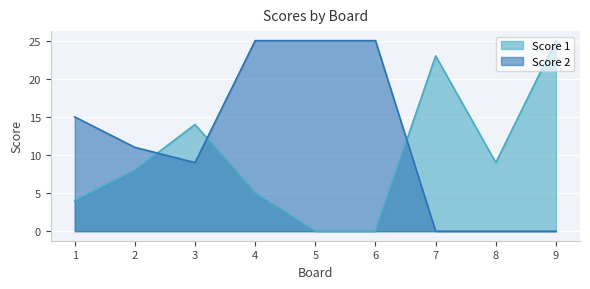

Reading right to left, transcribe all the data shown in this chart.

Score 1: 25	9	23	0	0	5	14	8	4
Score 2: 0	0	0	25	25	25	9	11	15